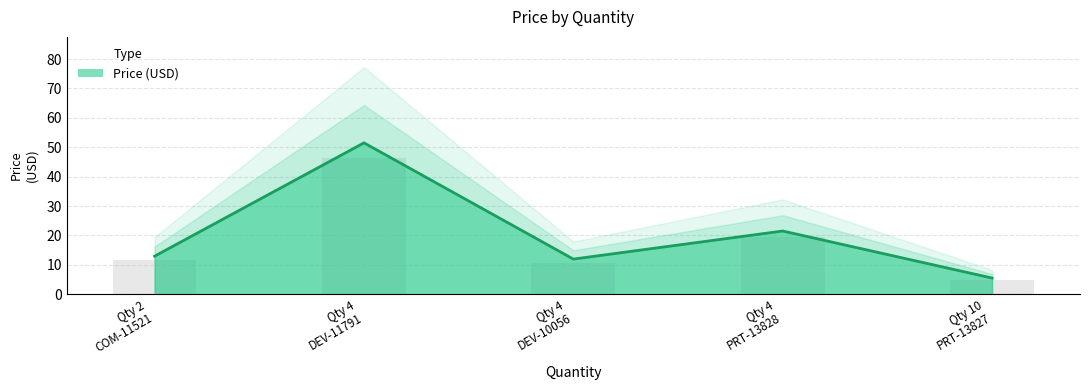

What is the difference between the maximum and minimum values?

46.0